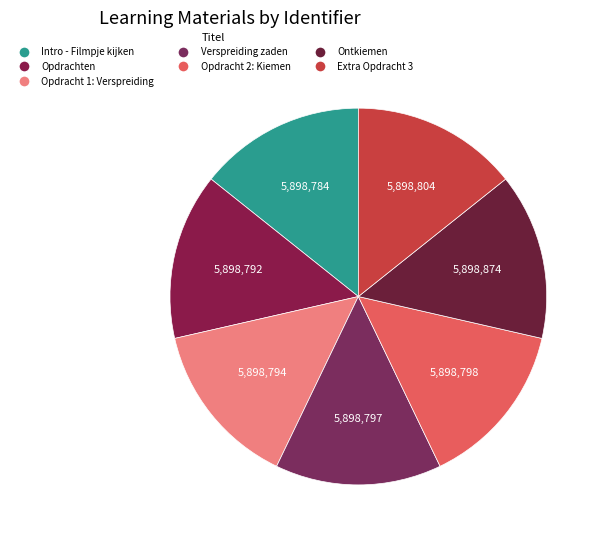

To the nearest percent, what is the average slice percentage?

14%